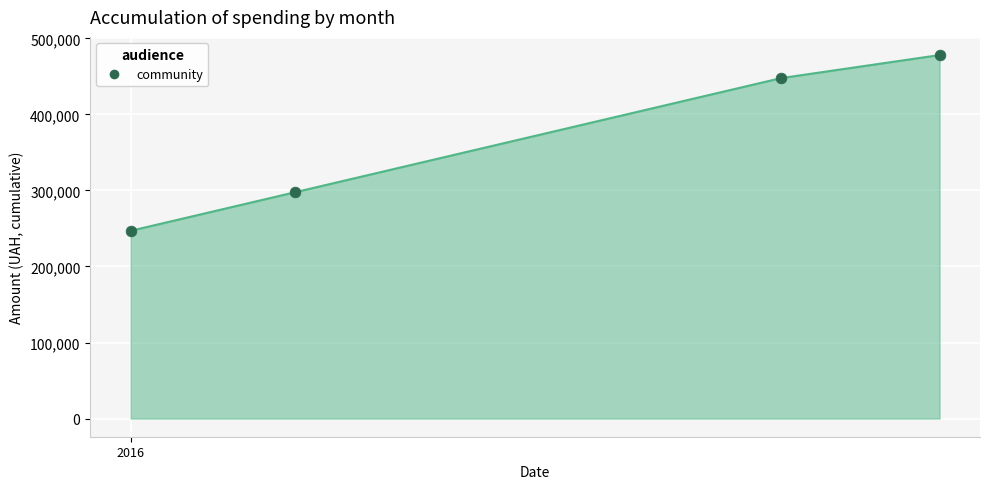

What is the difference between the maximum and minimum values?

231159.7